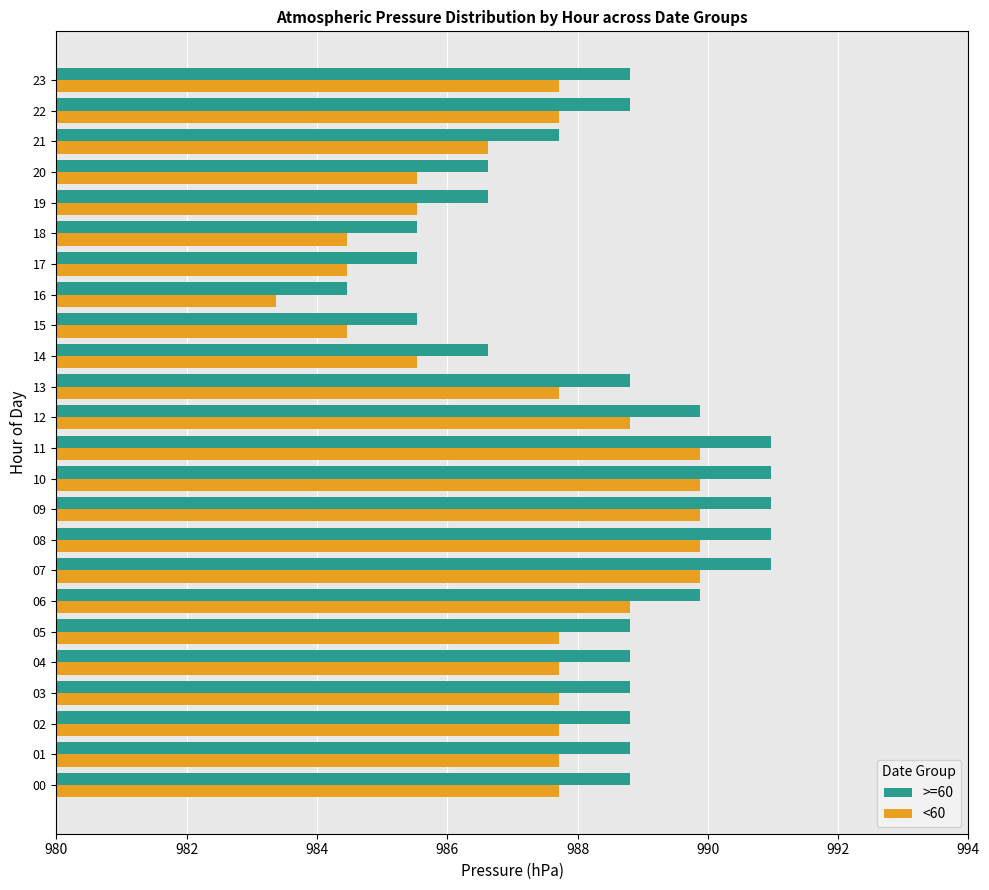

Rank the series at 21 from highest to lowest value.

>=60, <60